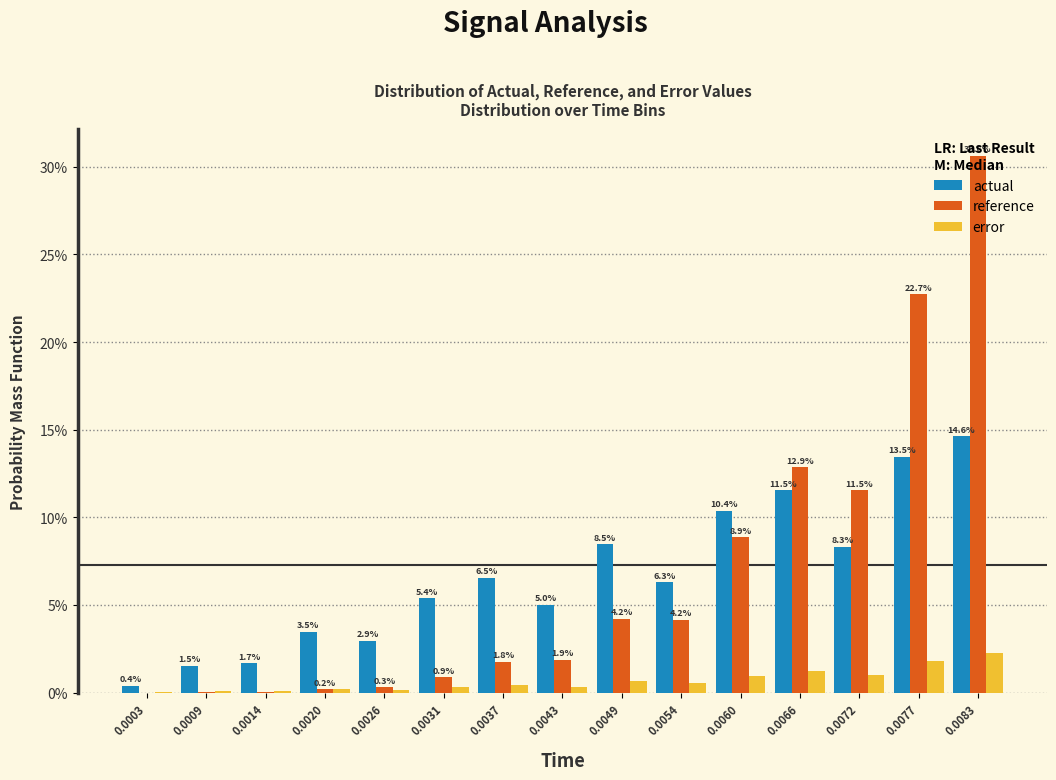

What are all the series names shown in the legend?

actual, reference, error